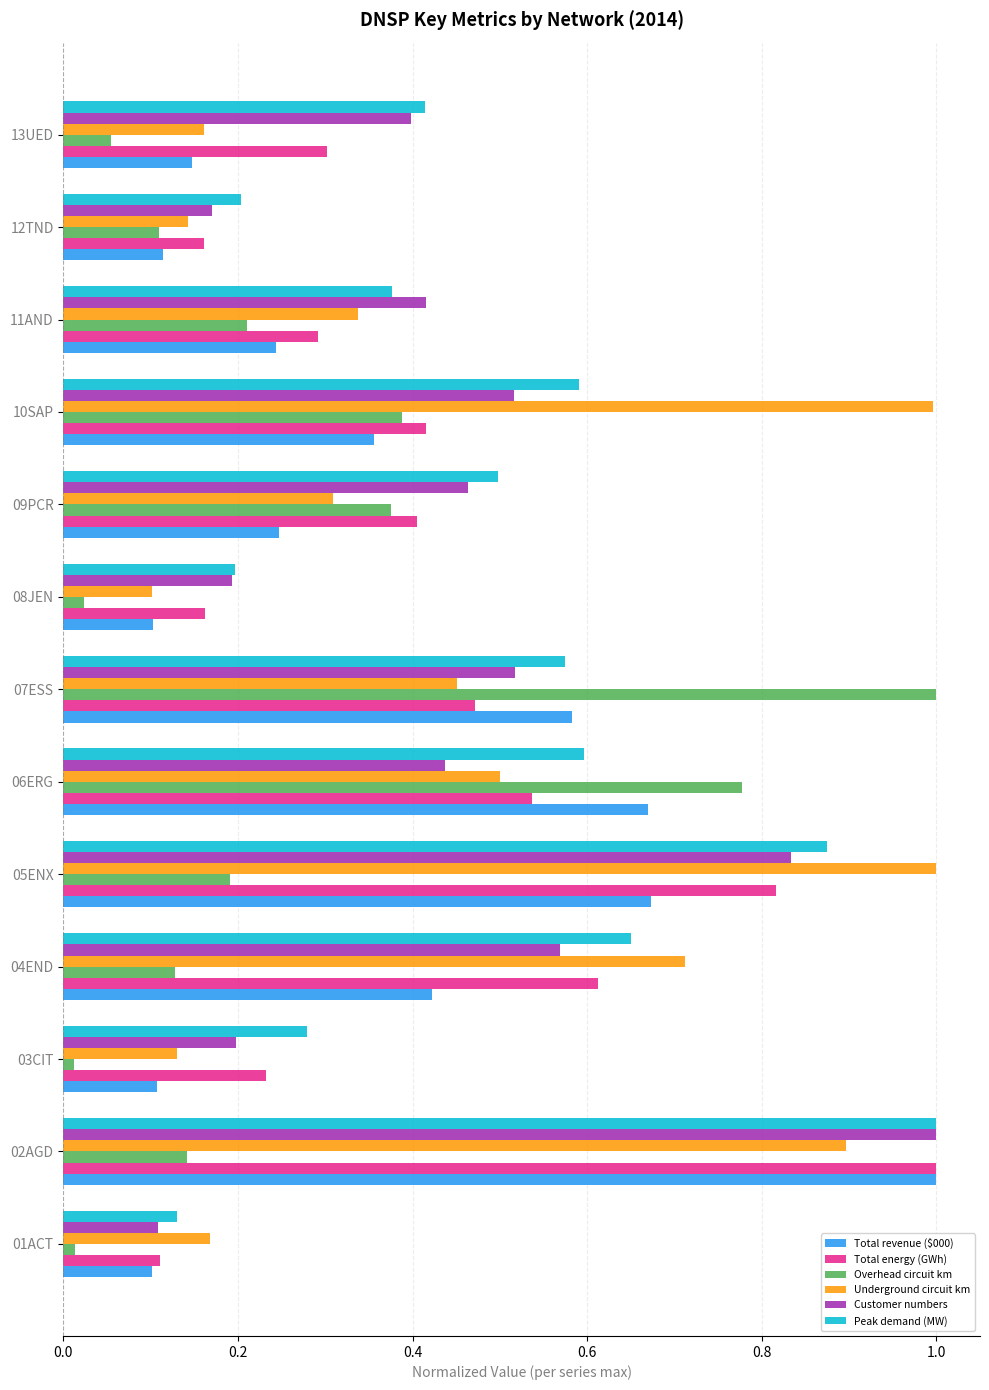

At how many categories does at least one series exceed 0?

13